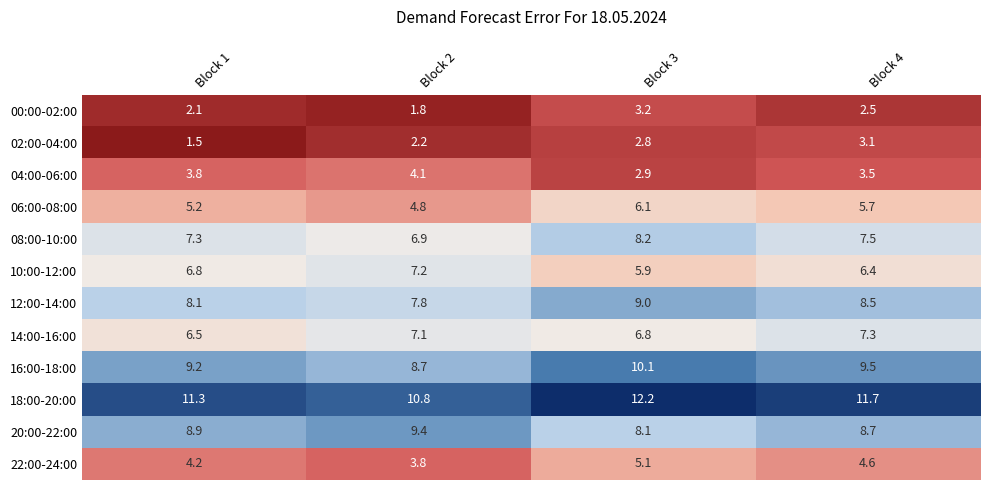

What is the average value of the 20:00-22:00 series?

8.8